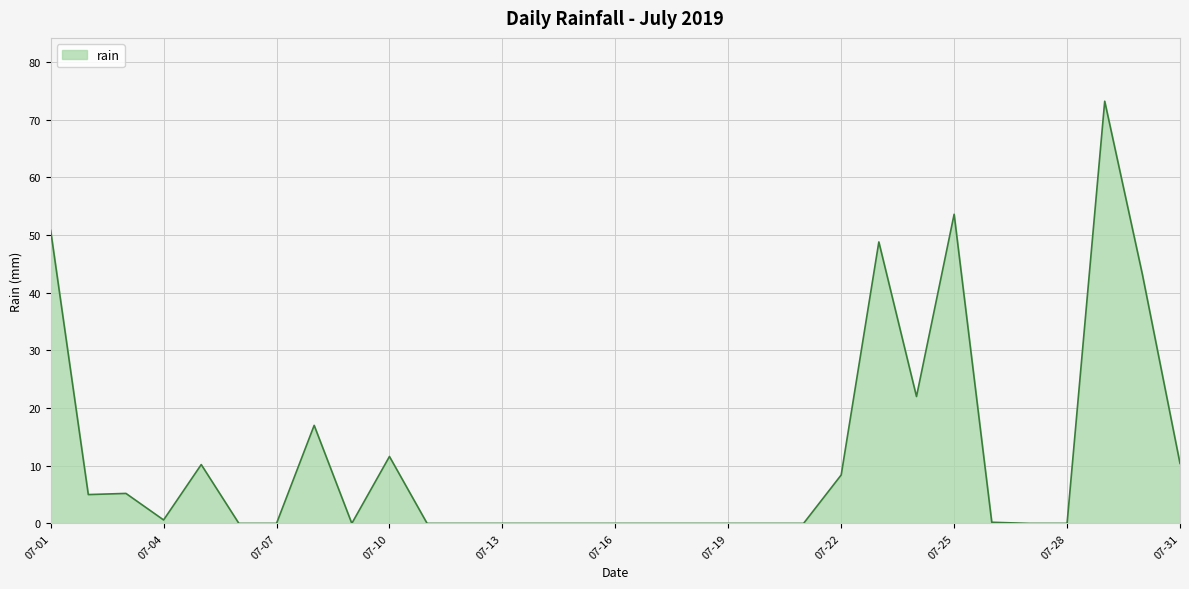

How many categories are shown in the chart?

31